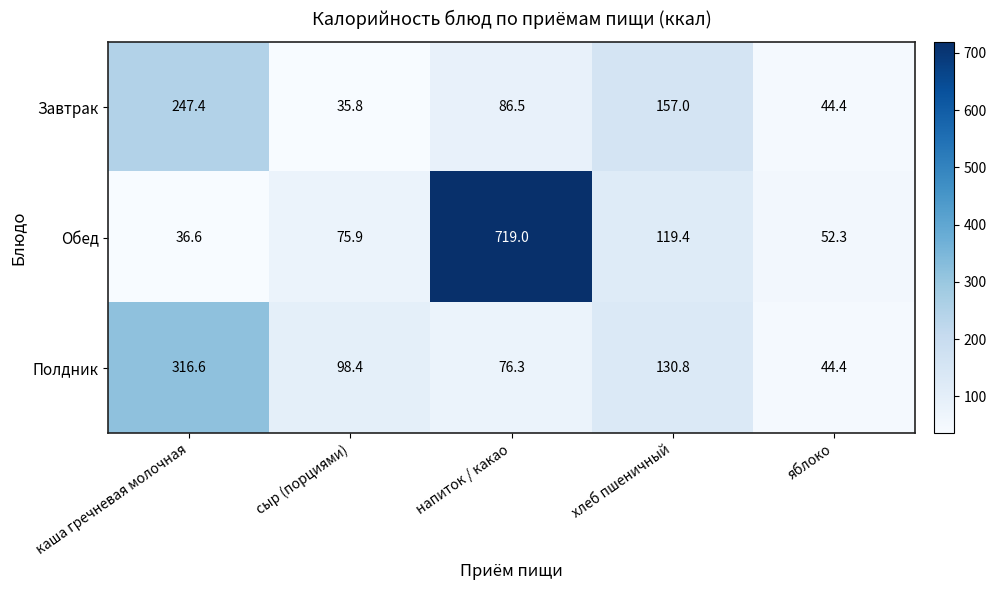

Reading right to left, transcribe all the data shown in this chart.

Завтрак: яблоко=44.4	хлеб пшеничный=157.0	напиток / какао=86.5	сыр (порциями)=35.8	каша гречневая молочная=247.4
Обед: яблоко=52.3	хлеб пшеничный=119.4	напиток / какао=719.0	сыр (порциями)=75.9	каша гречневая молочная=36.6
Полдник: яблоко=44.4	хлеб пшеничный=130.8	напиток / какао=76.3	сыр (порциями)=98.4	каша гречневая молочная=316.6